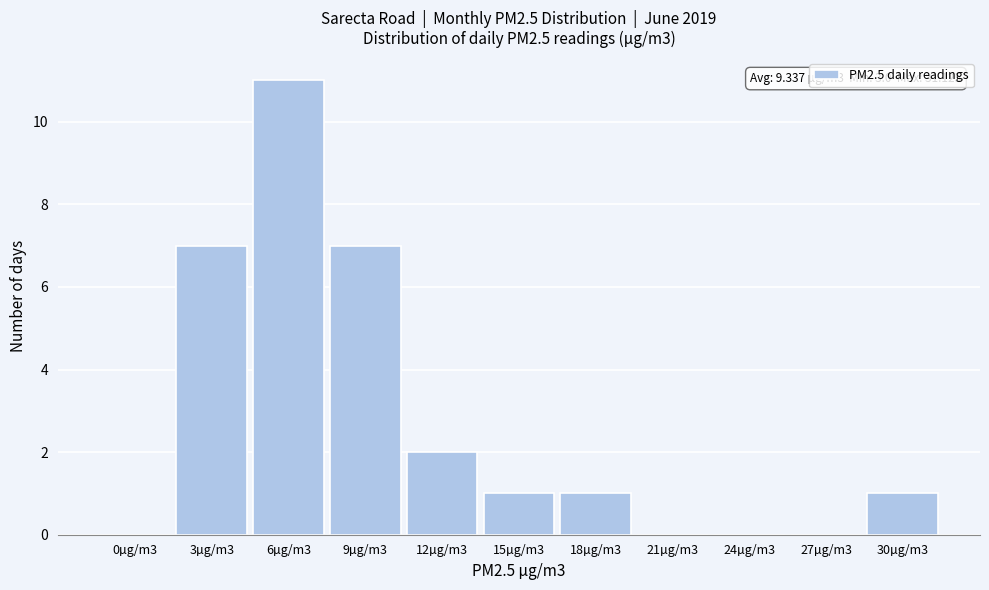

Reading left to right, extract all data points from this chart.

0µg/m3=0	3µg/m3=7	6µg/m3=11	9µg/m3=7	12µg/m3=2	15µg/m3=1	18µg/m3=1	21µg/m3=0	24µg/m3=0	27µg/m3=0	30µg/m3=1